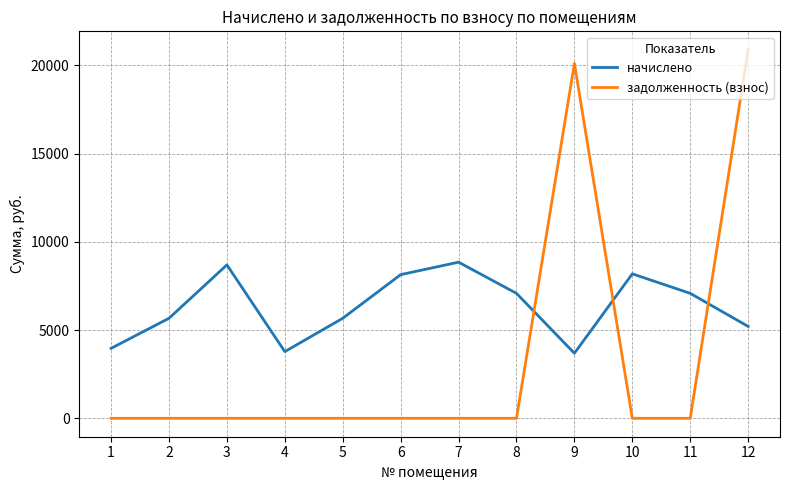

At how many categories does at least one series exceed 3245?

12